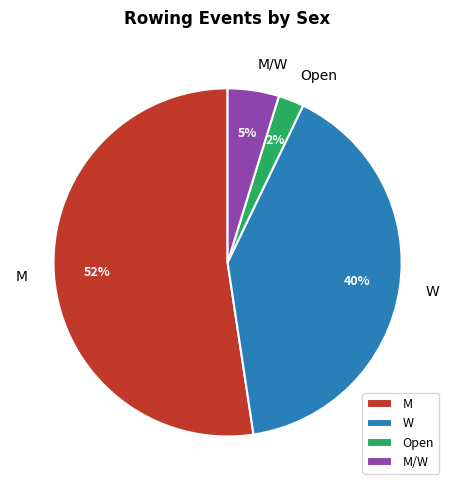

Between Open and W, which is larger?

W